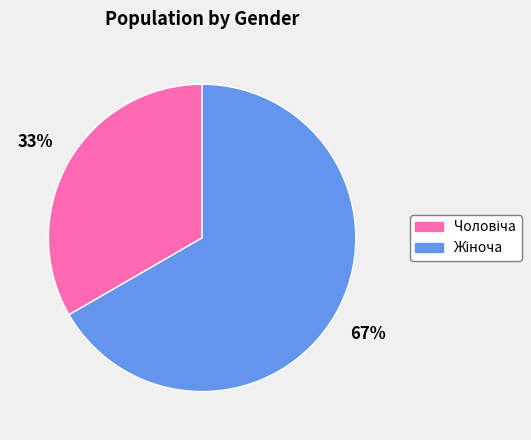

Count the number of slices in the pie.

2